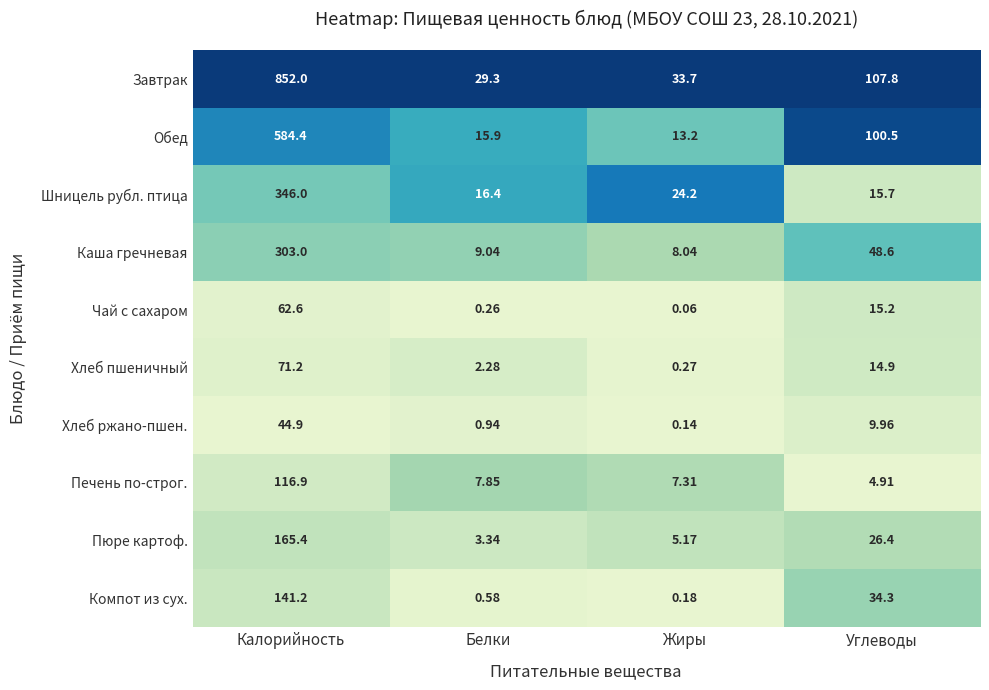

What is the spread (max minus min) of values at Углеводы?

102.9